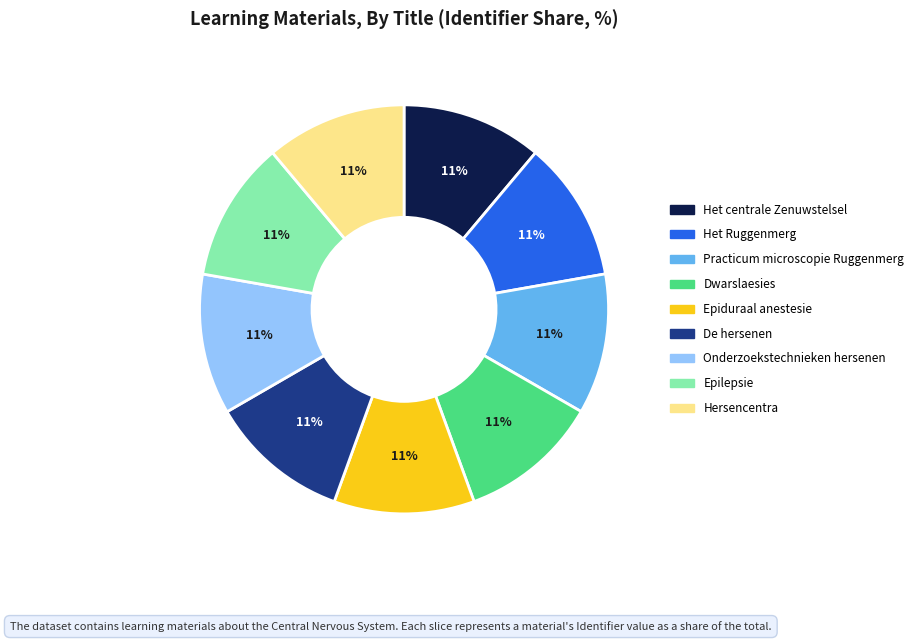

The Onderzoekstechnieken hersenen slice represents 23% of the pie. True or false?

False